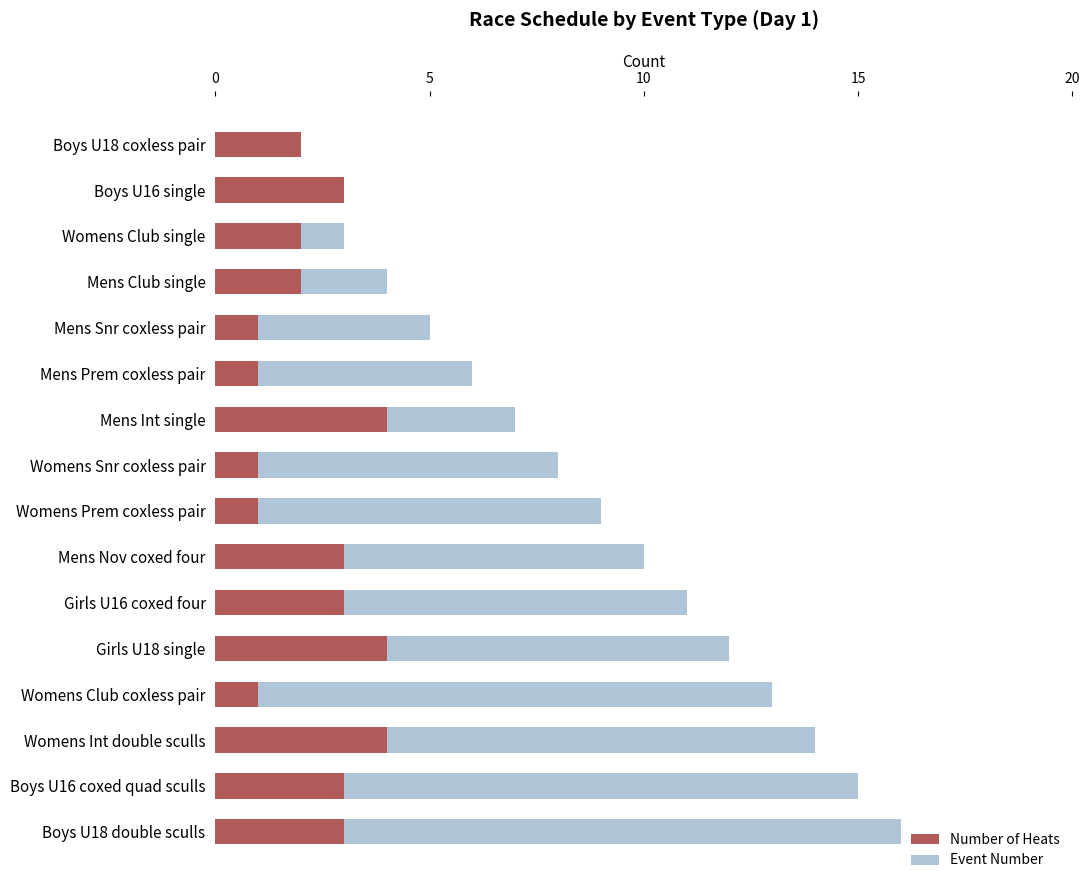

Reading left to right, extract all data points from this chart.

Number of Heats: 2	3	2	2	1	1	4	1	1	3	3	4	1	4	3	3
Event Number: 1	2	3	4	5	6	7	8	9	10	11	12	13	14	15	16